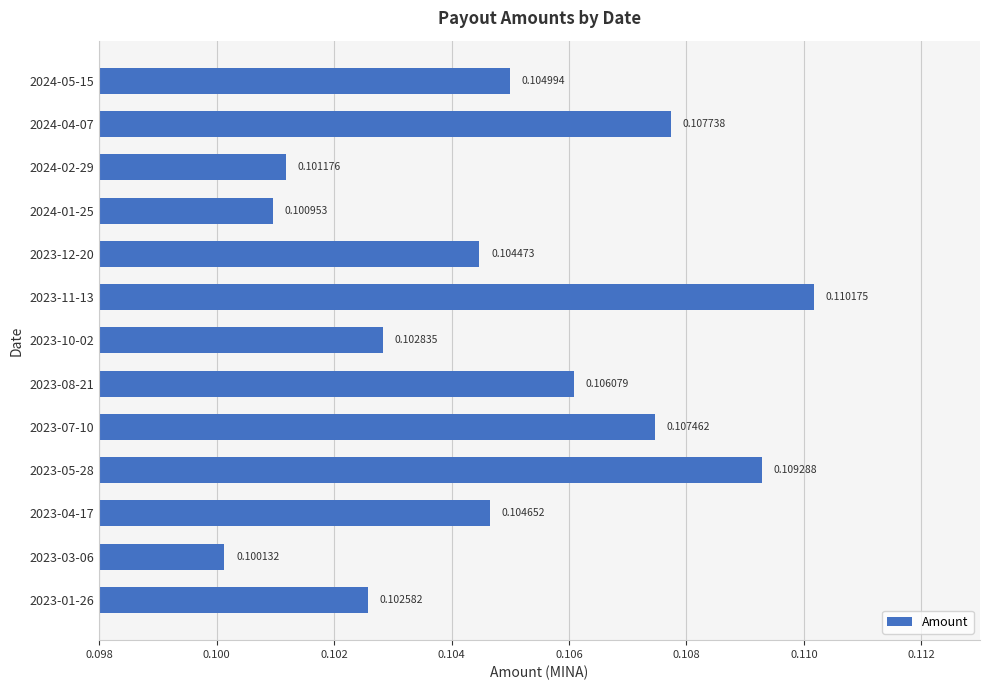

List the labels in order of value, largest first.

2023-11-13, 2023-05-28, 2024-04-07, 2023-07-10, 2023-08-21, 2024-05-15, 2023-04-17, 2023-12-20, 2023-10-02, 2023-01-26, 2024-02-29, 2024-01-25, 2023-03-06